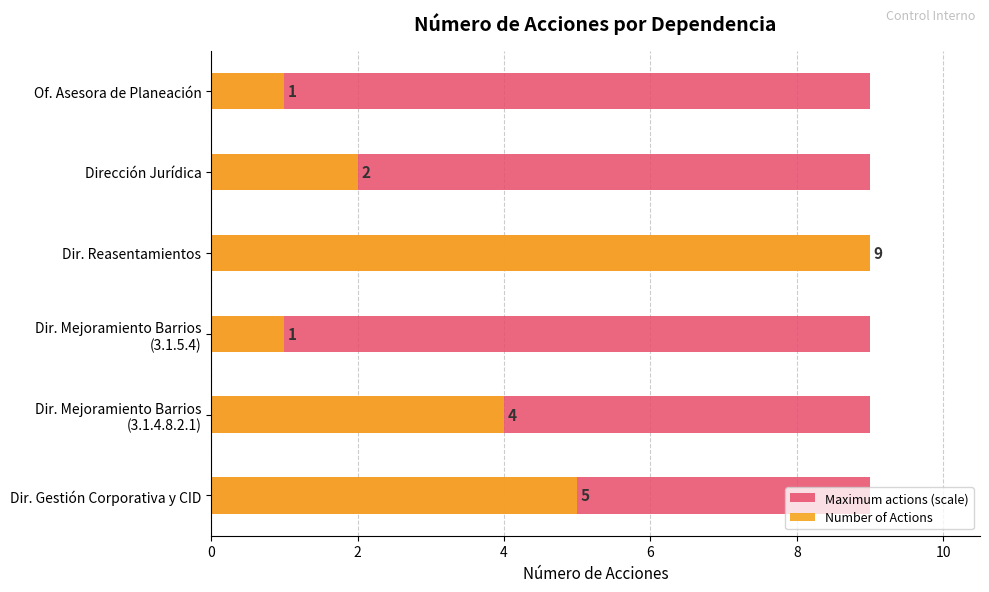

Rank the series at 10 from lowest to highest value.

Maximum actions (scale), Number of Actions